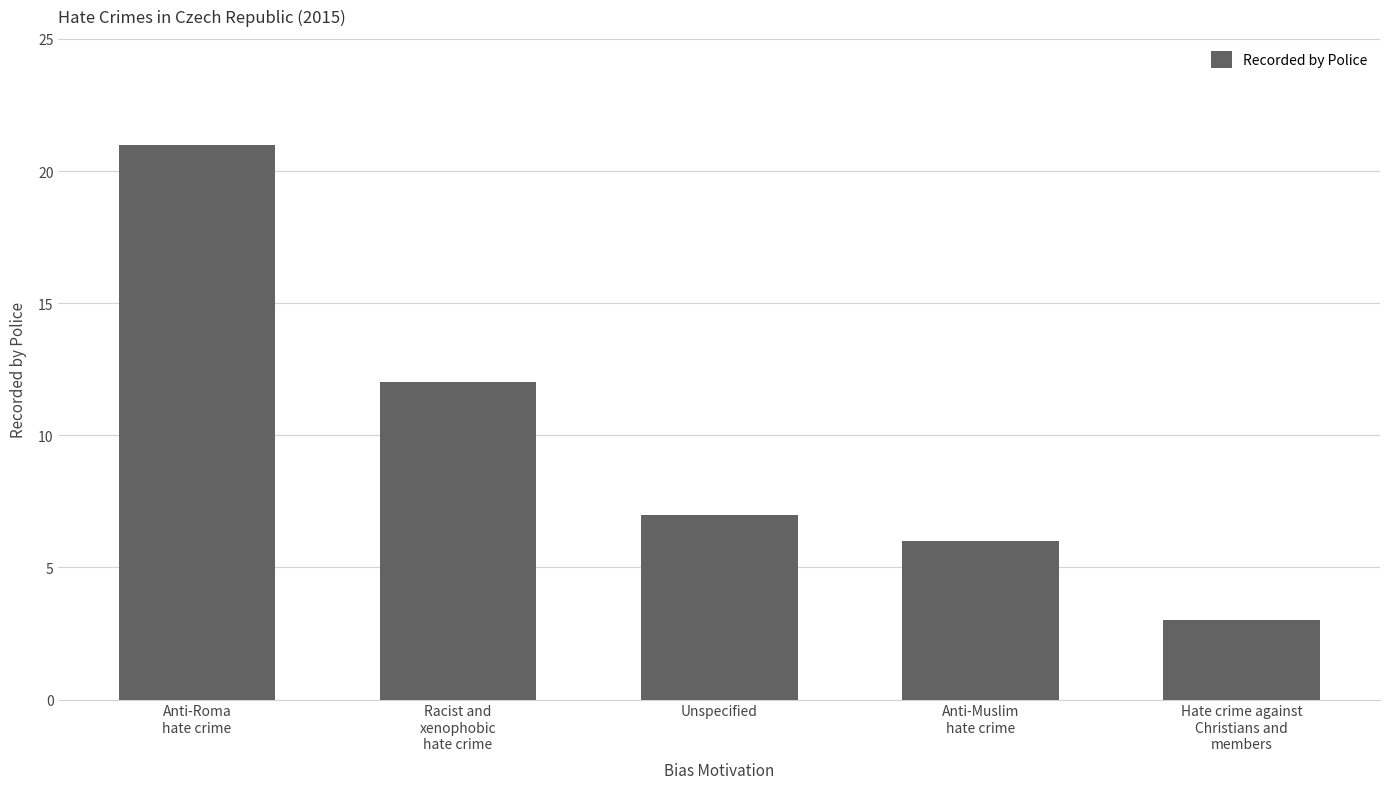

What is the label of the 5th bar from the right?

Anti-Roma
hate crime